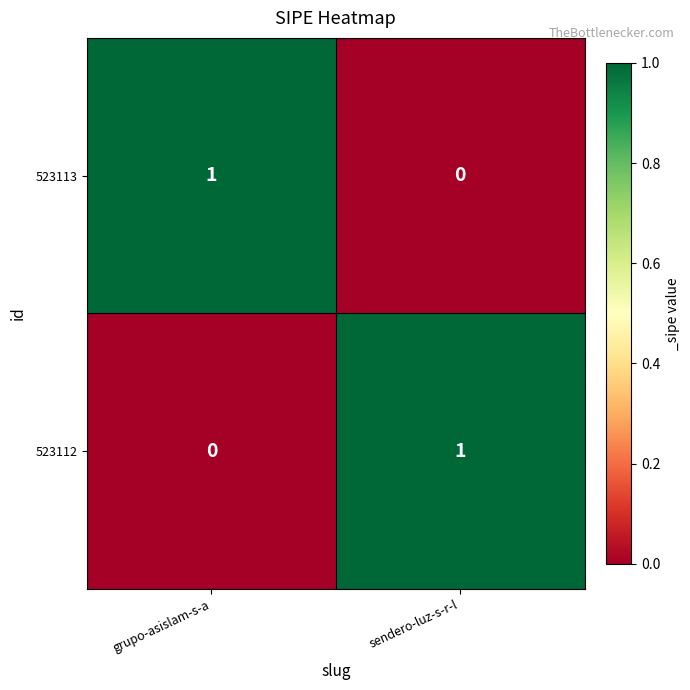

What is the greatest value displayed?

1